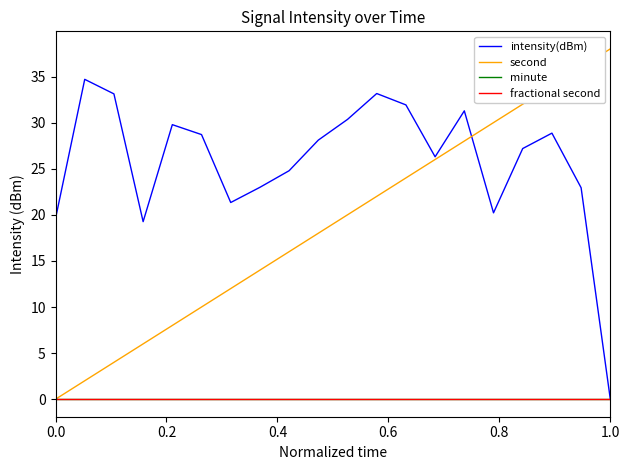

List the series in order of their peak value, lowest first.

minute, fractional second, intensity(dBm), second